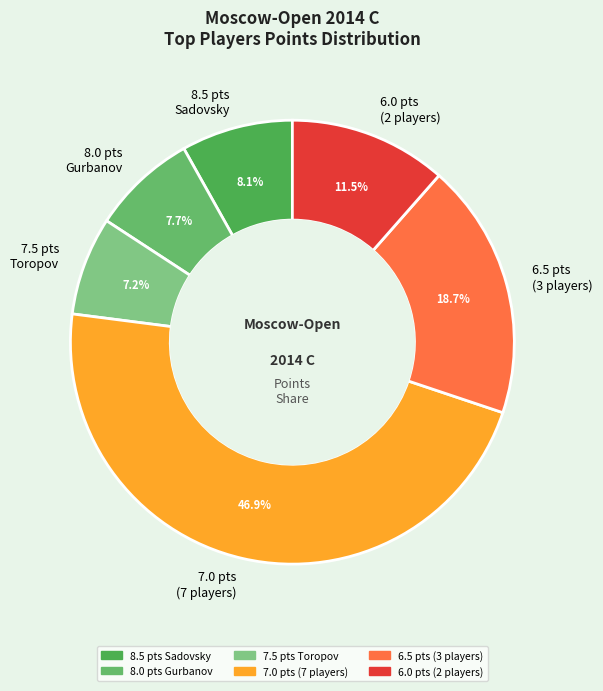

What is the largest slice in the pie chart?

7.0 pts (7 players)